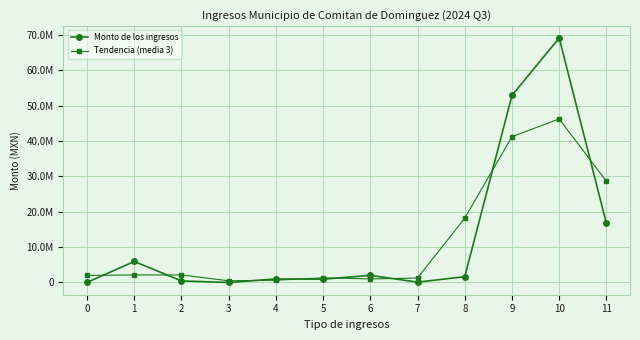

Between 3 and 5, which is larger?

5